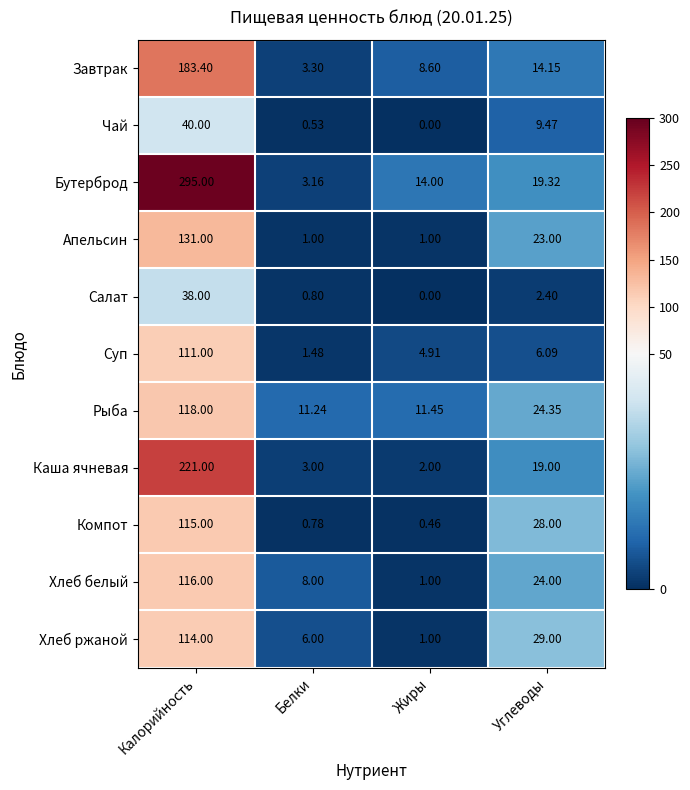

At which category is the sum across all series the highest?

Калорийность